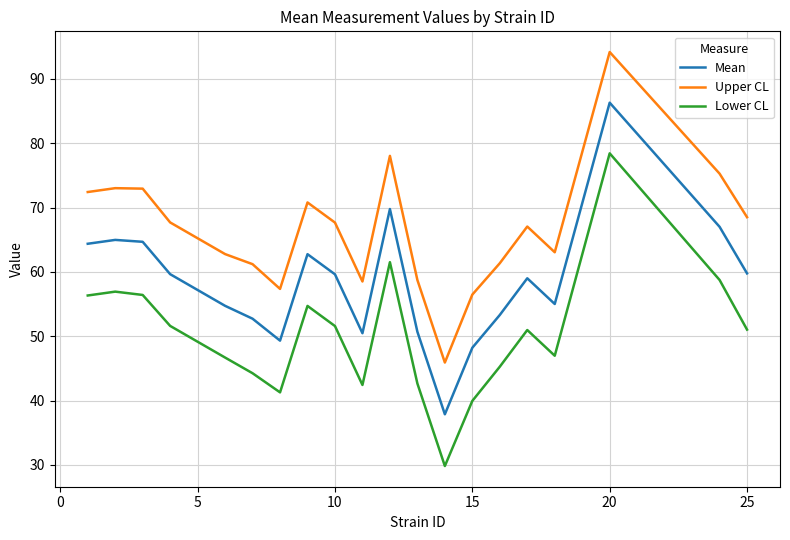

What is the greatest value displayed?

94.2